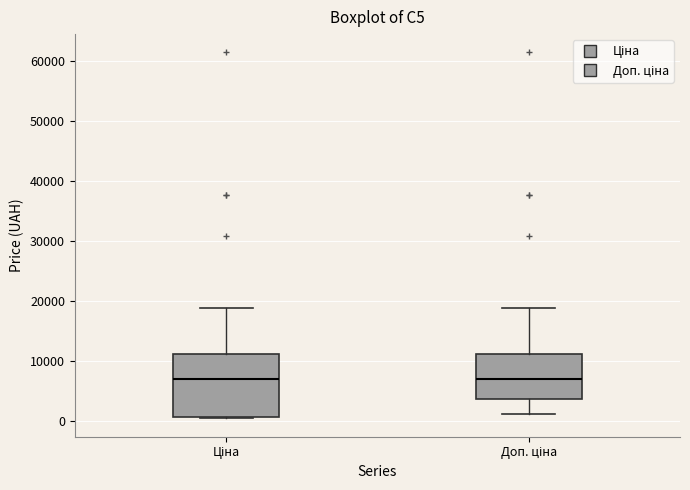

Comparing the boxes themselves (not the whiskers), which one is the tallest?

Ціна